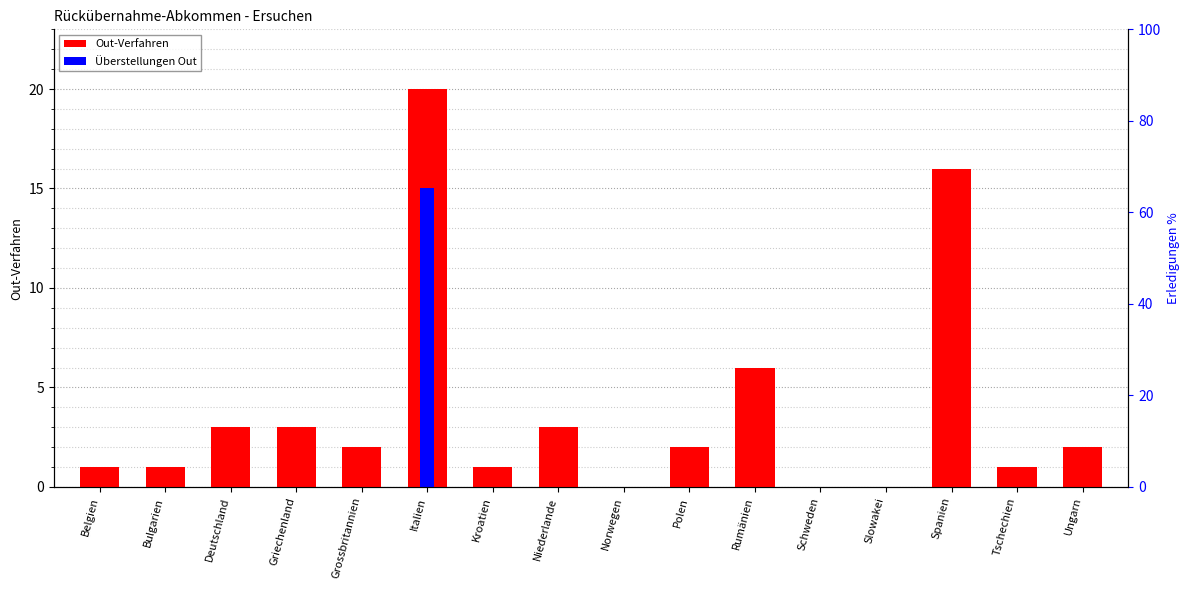

What is the total value across all series at Polen?

2